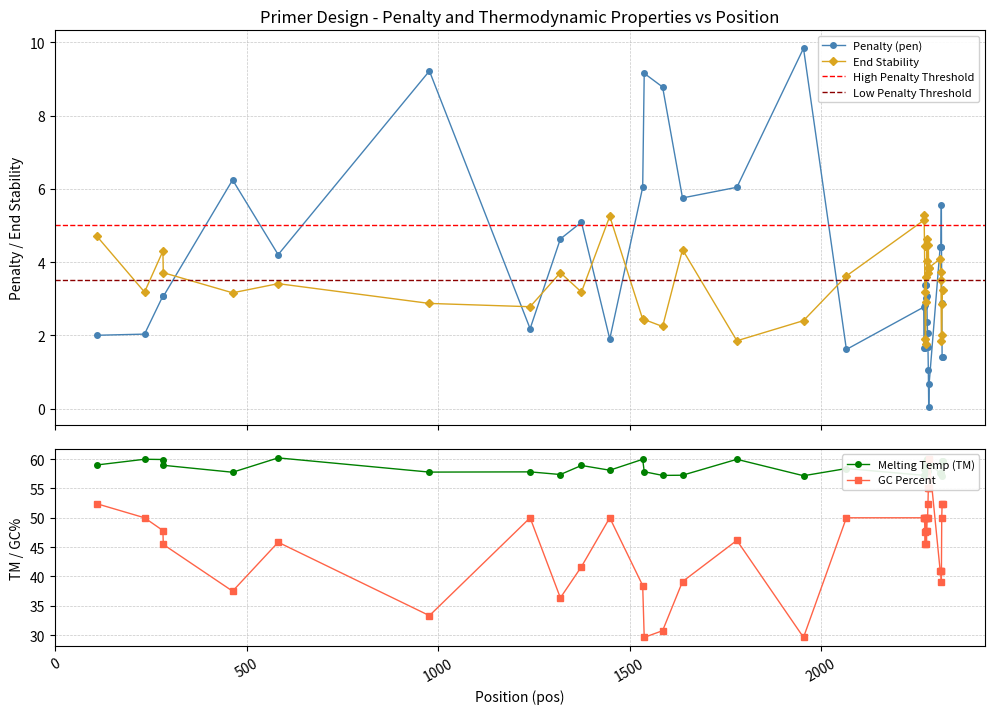

Which has a higher value, 2313 or 2316?

2313